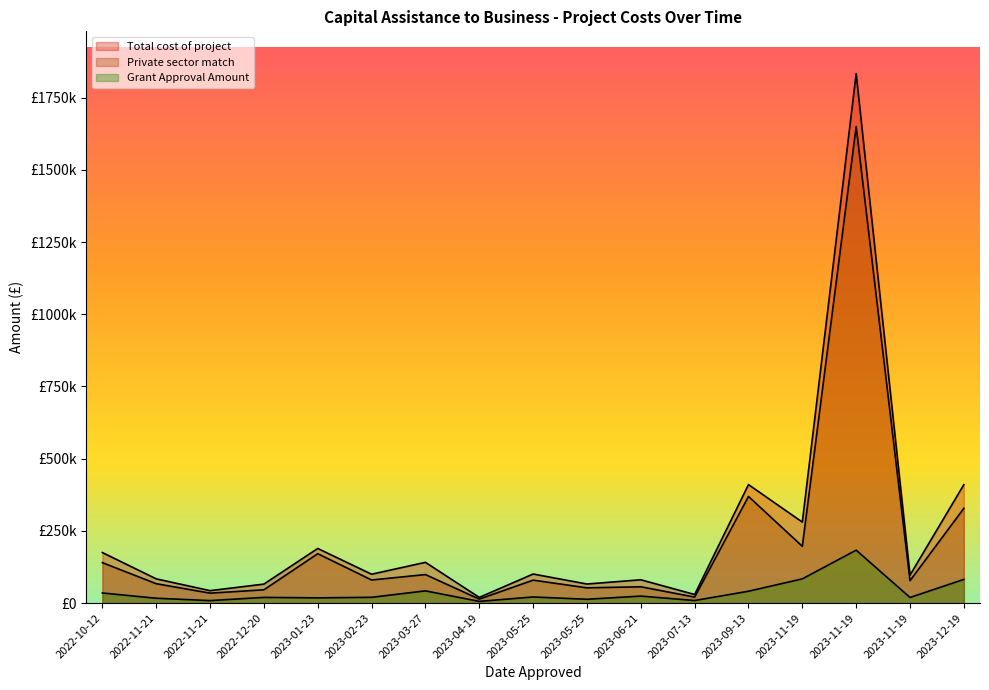

What is the total value across all series at 2023-05-25?

201265.0